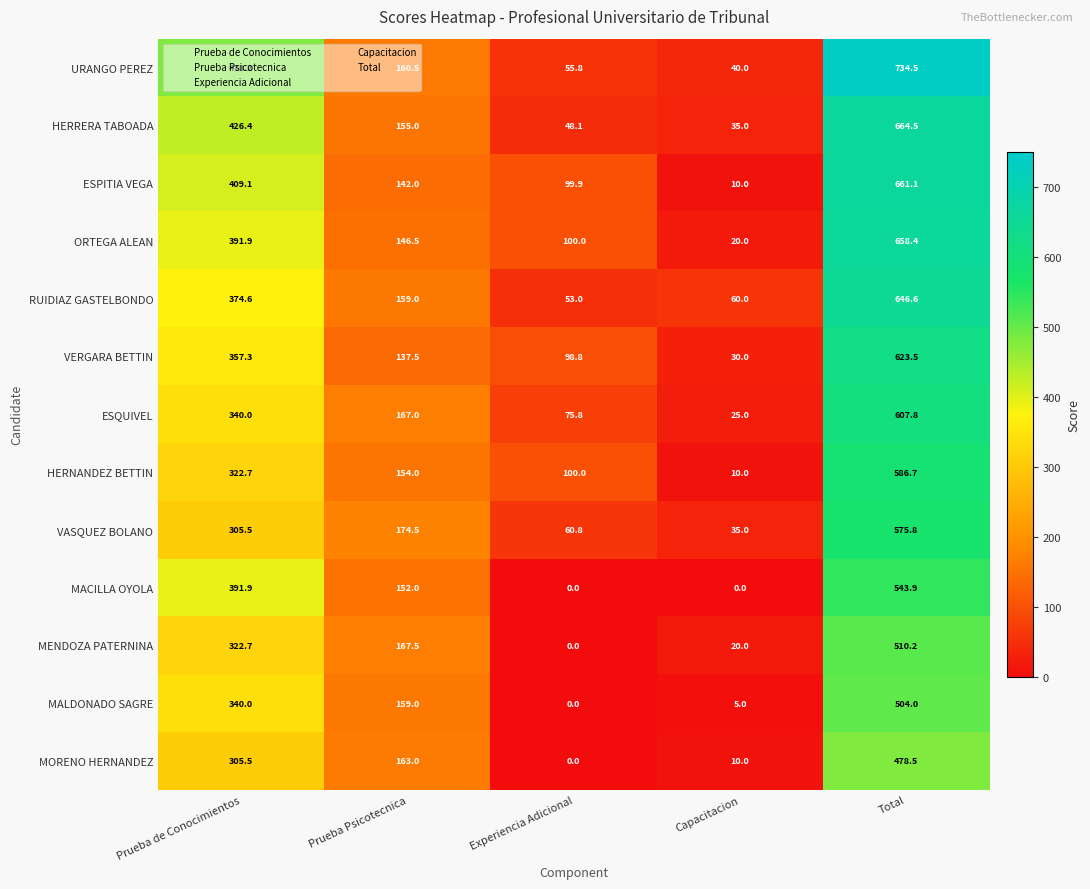

Is it true that VERGARA BETTIN equals 30.0 at Capacitacion?

True